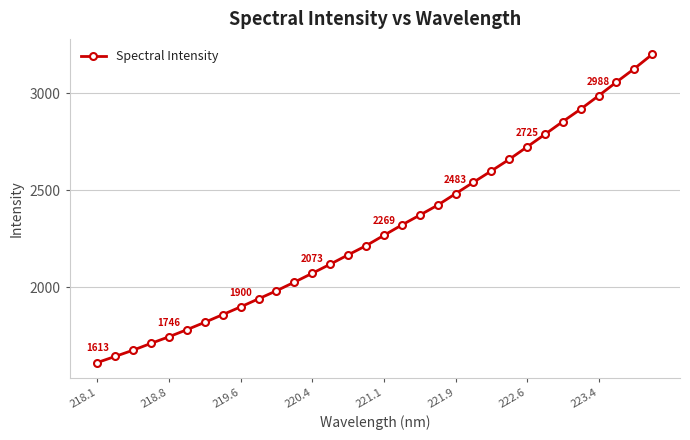

True or false: there are more than 2 points higher than both neighbors.

False